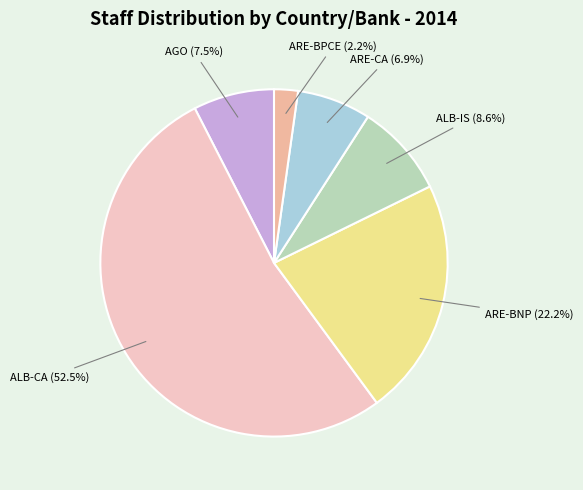

To the nearest percent, what is the difference between the largest and smallest slice percentages?

50%